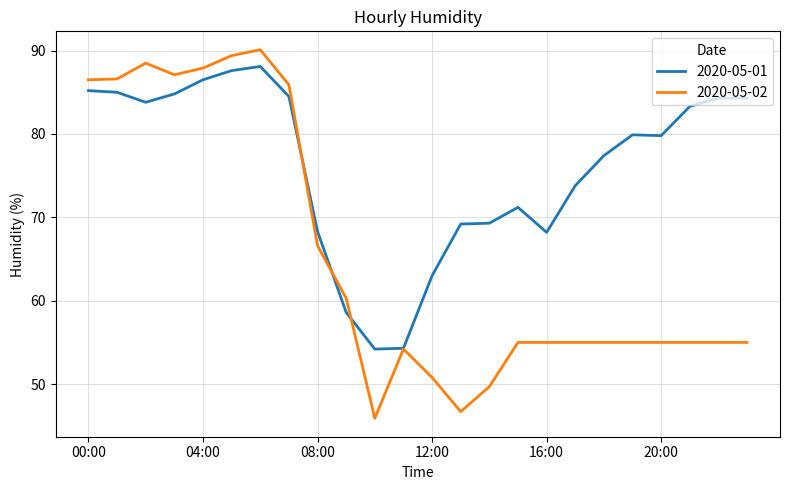

List the series in order of their overall mean, lowest first.

2020-05-02, 2020-05-01